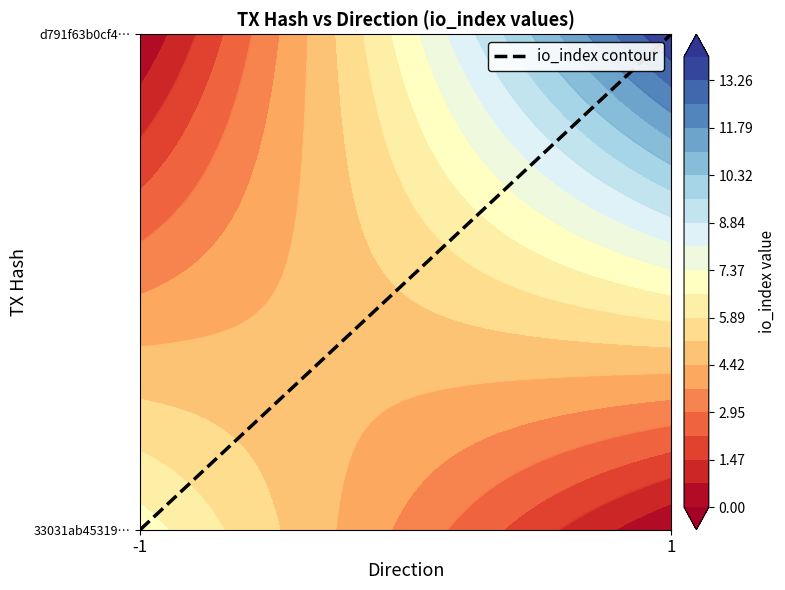

What is the total value across all series at io_index?

21